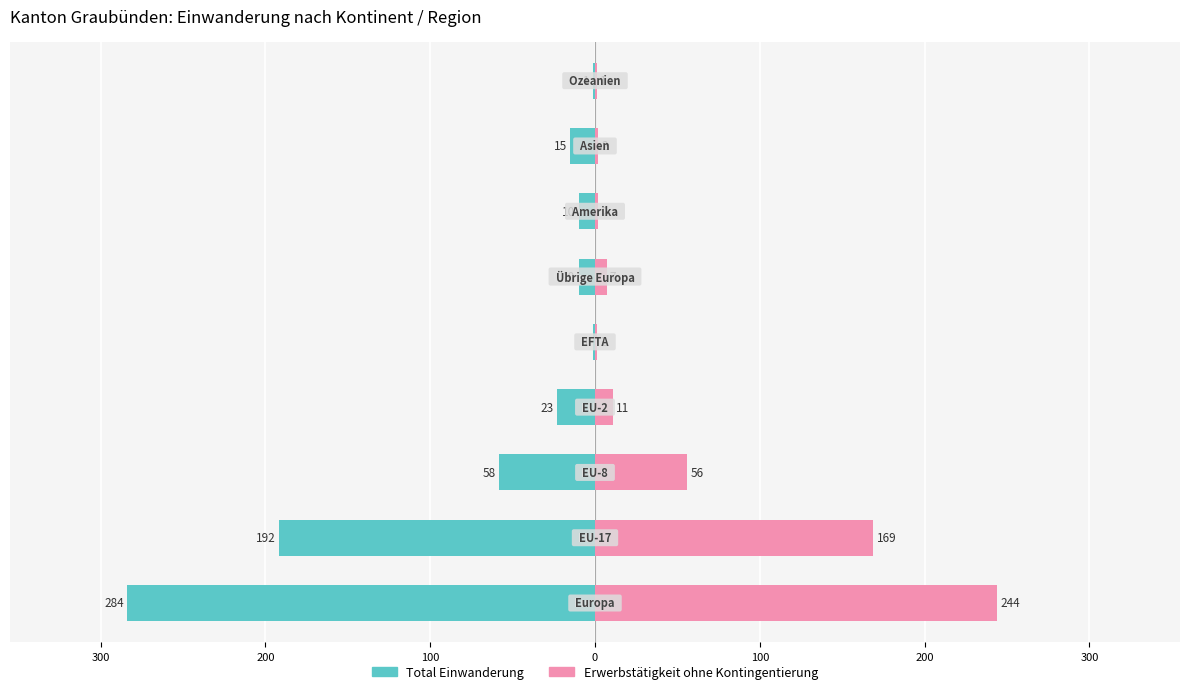

What is the value of the Erwerbstätigkeit ohne Kontingentierung bar at the 3rd from the left?

56